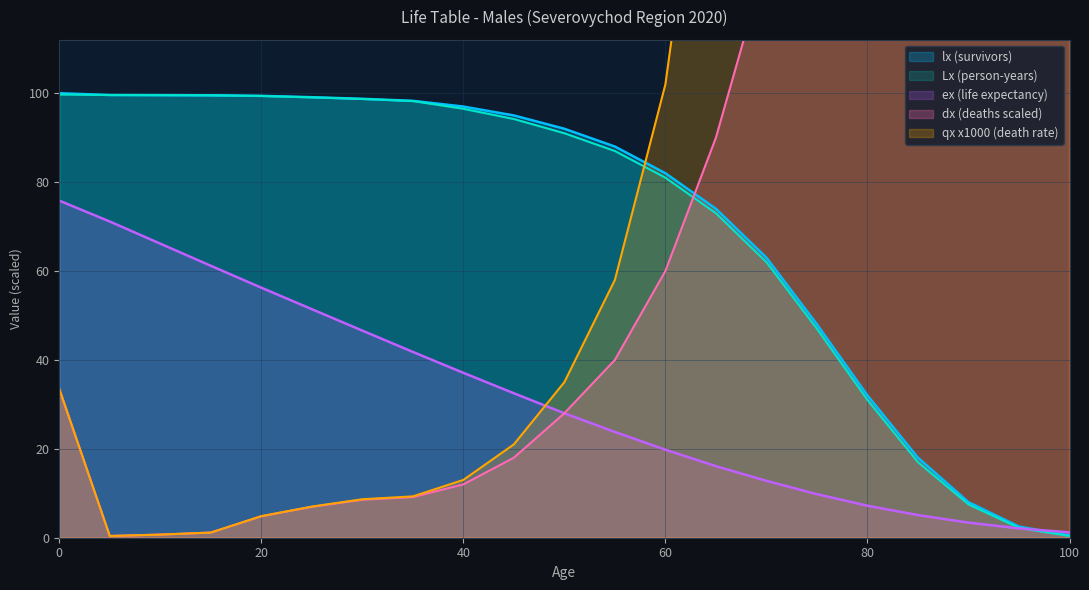

List the labels in order of dx (deaths) value, smallest first.

5, 10, 15, 20, 25, 30, 35, 40, 45, 50, 0, 55, 60, 65, 70, 75, 100, 80, 95, 85, 90